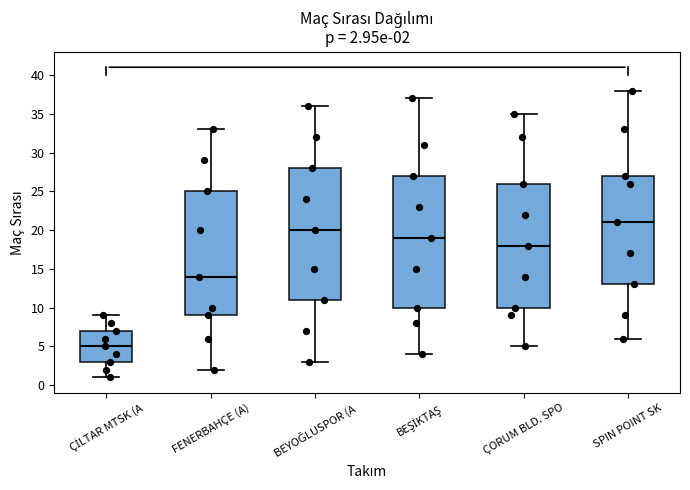

Which box has the highest median line?

SPIN POINT SK